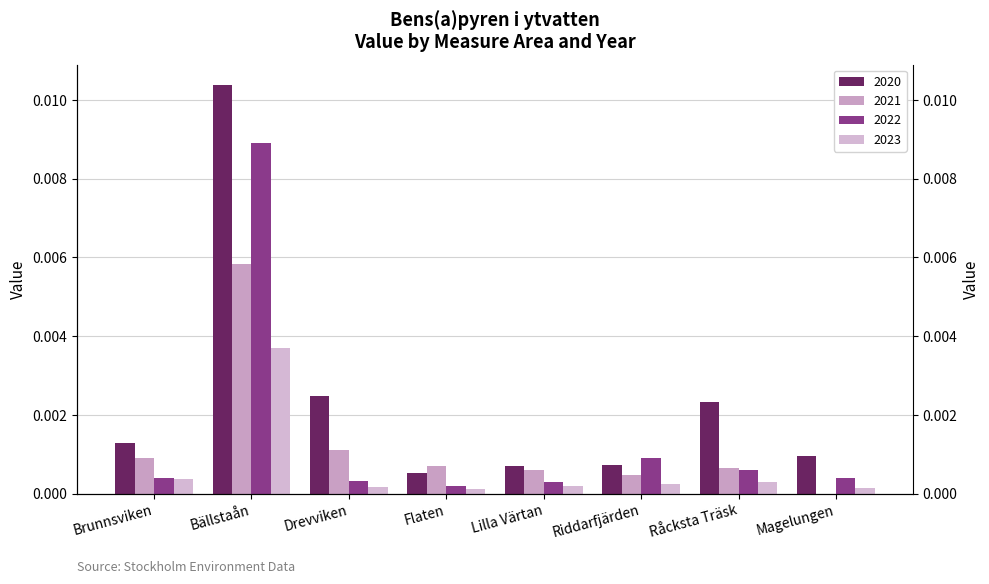

Which series has the widest spread of values?

2020